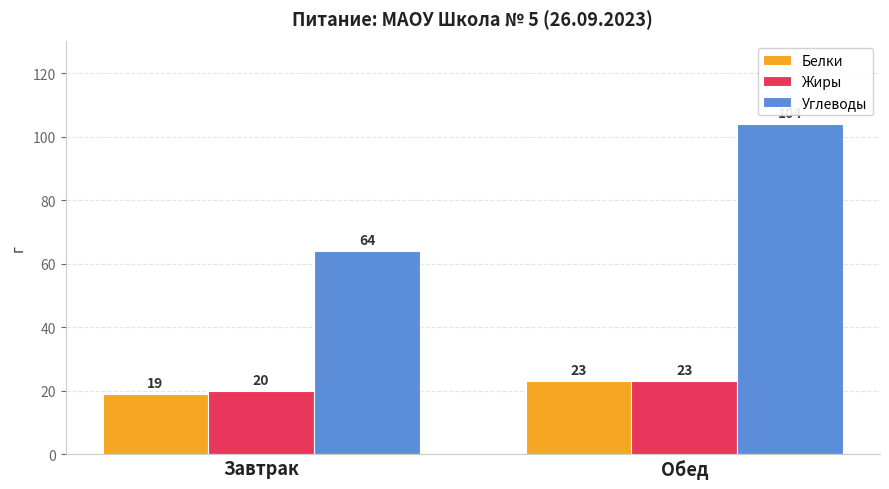

What is the greatest value displayed?

104